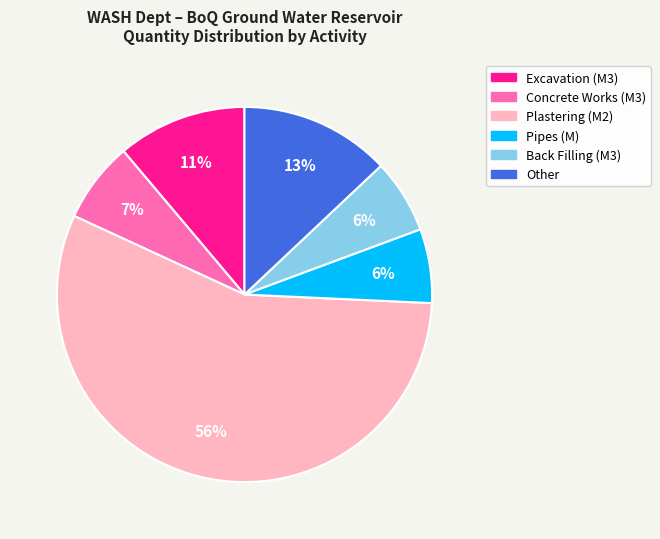

Is there any slice that represents more than half of the pie?

Yes